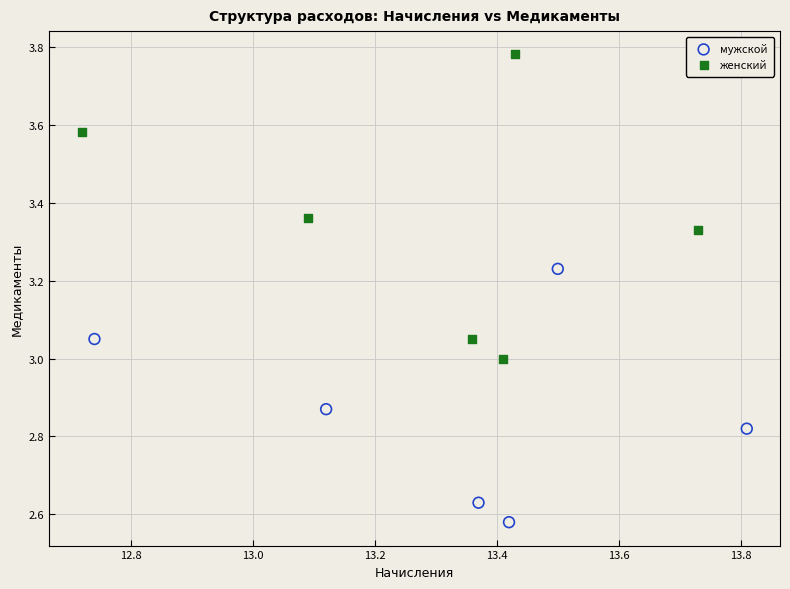

Which series reaches the maximum Y coordinate?

женский